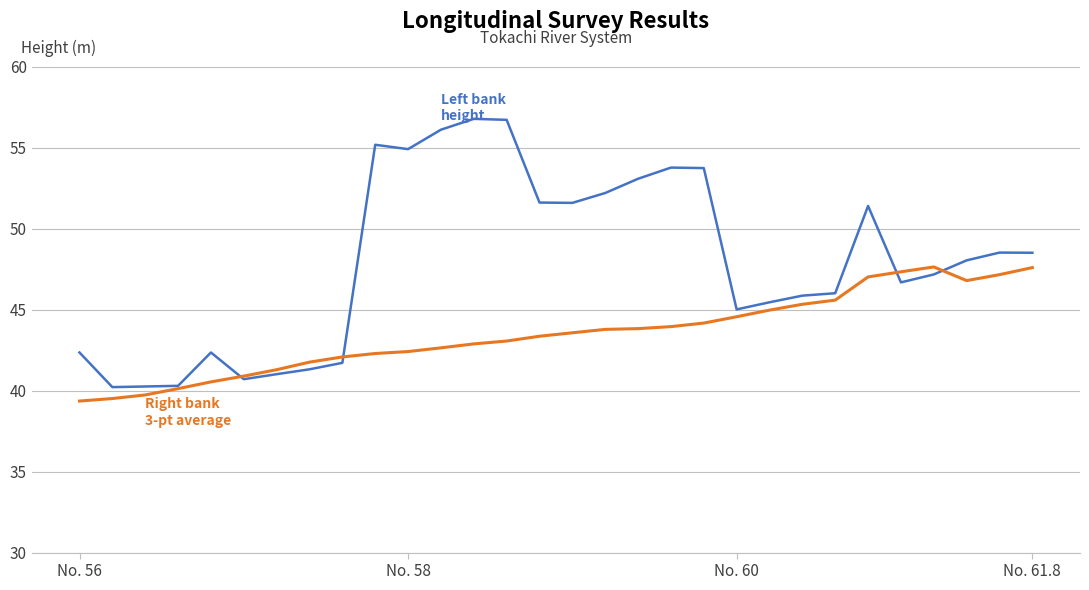

What is the minimum value shown in the chart?

39.4